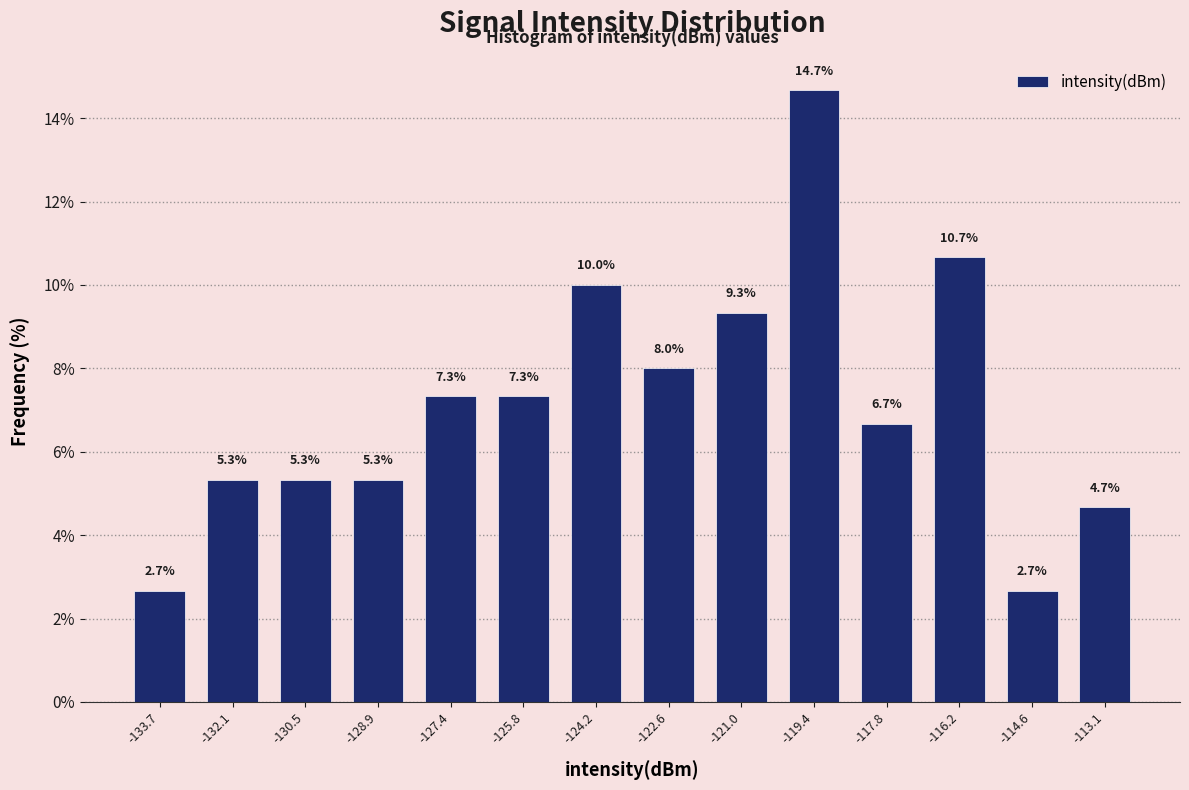

What is the height of the bar covering -125.0 to -123.4 on the x-axis? The bar edges are not printed on the chart, so give them approximately, as read against the axis.

10.0